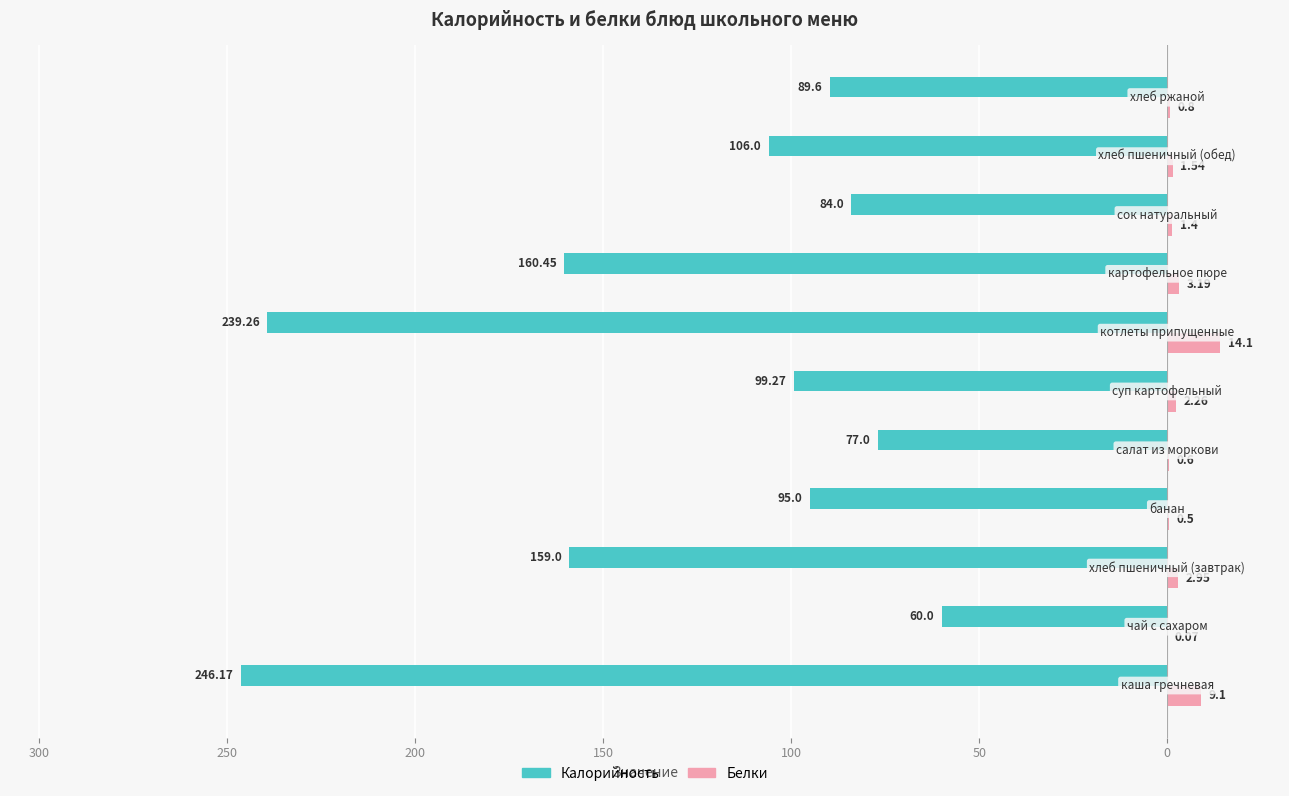

What are all the series names shown in the legend?

Калорийность, Белки